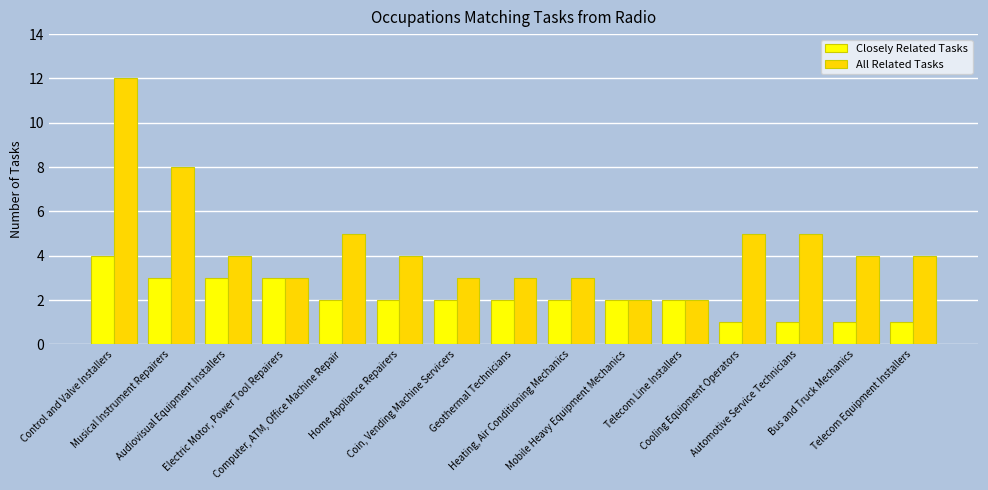

Which series has the widest spread of values?

All Related Tasks